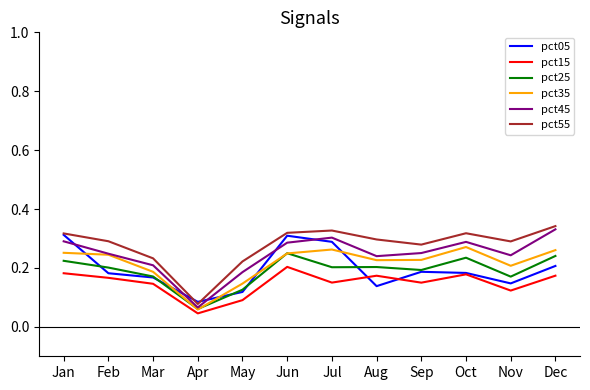

What are all the series names shown in the legend?

pct05, pct15, pct25, pct35, pct45, pct55